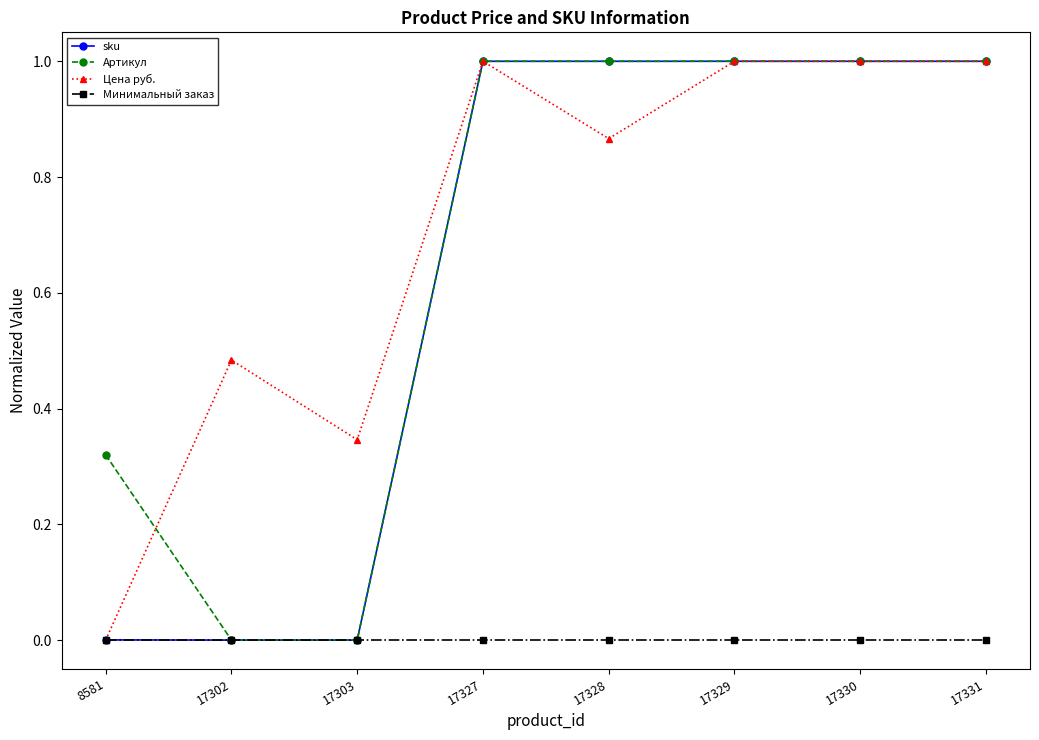

What is the spread (max minus min) of values at 17329?

1.0